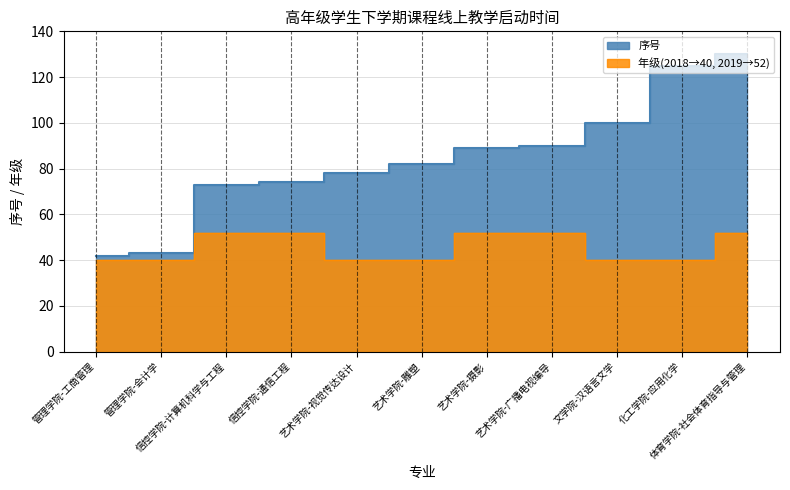

True or false: 年级 and 序号 intersect in this chart.

False